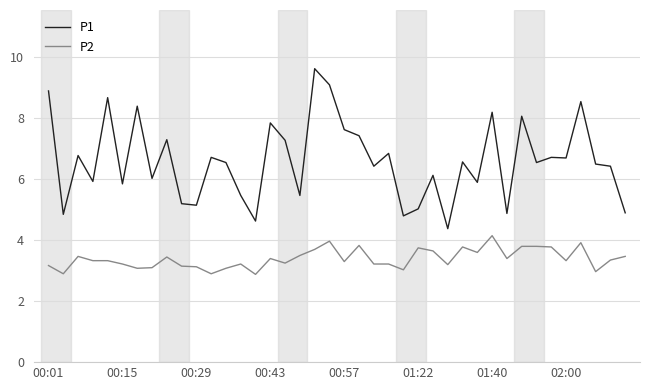

What is the minimum value for P2?

2.9